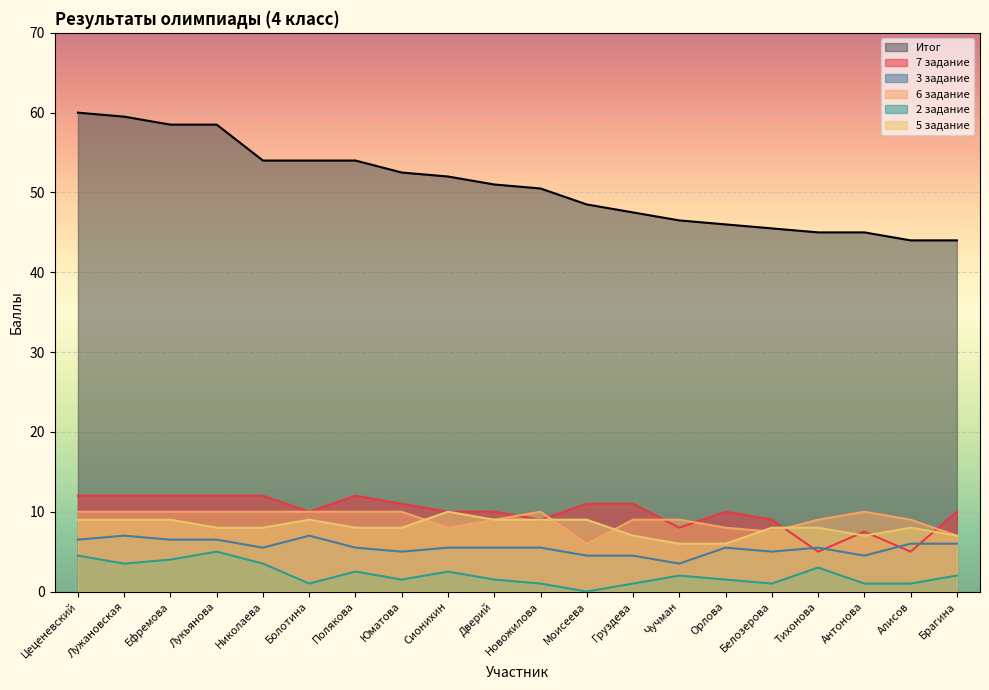

What is the maximum value for 5 задание?

10.0